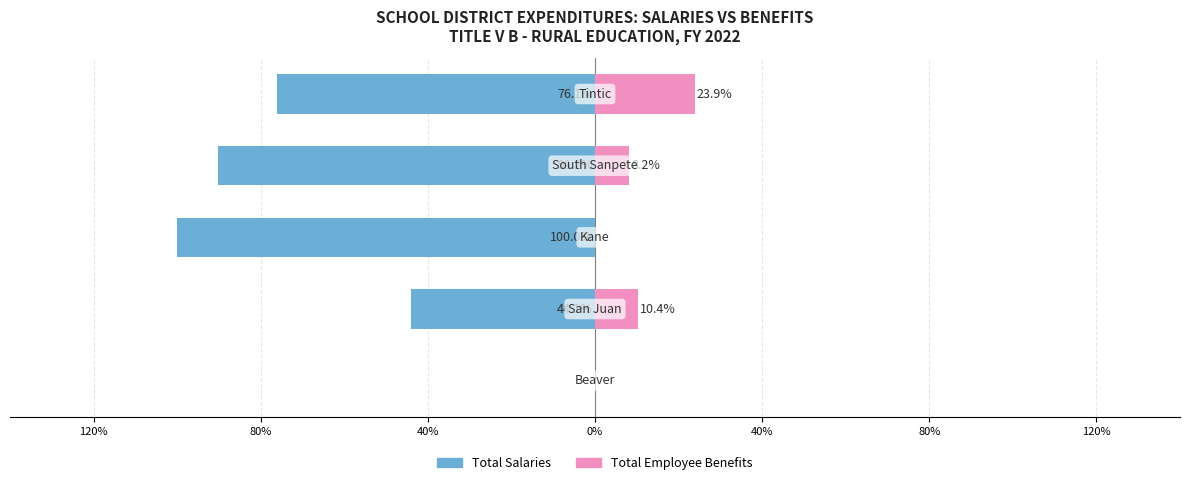

Which series changed the most between 80% and 0%?

Total Salaries